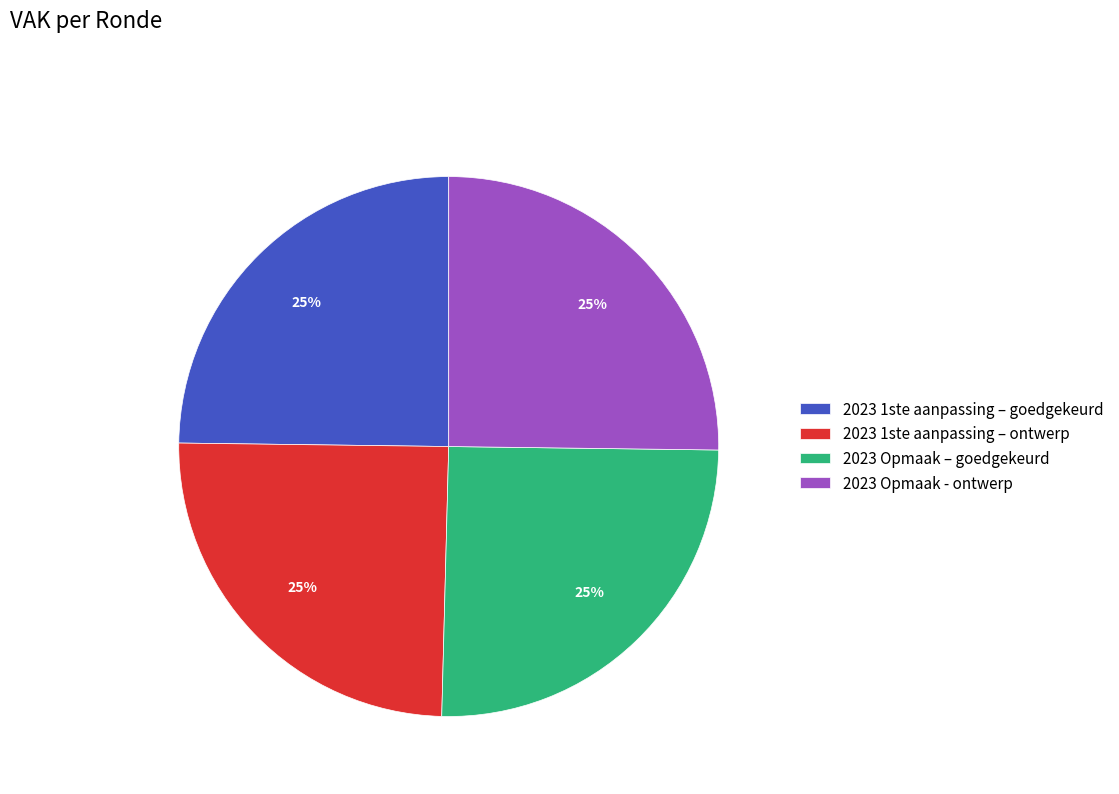

To the nearest percent, what percentage of the pie is 2023 1ste aanpassing – ontwerp?

25%